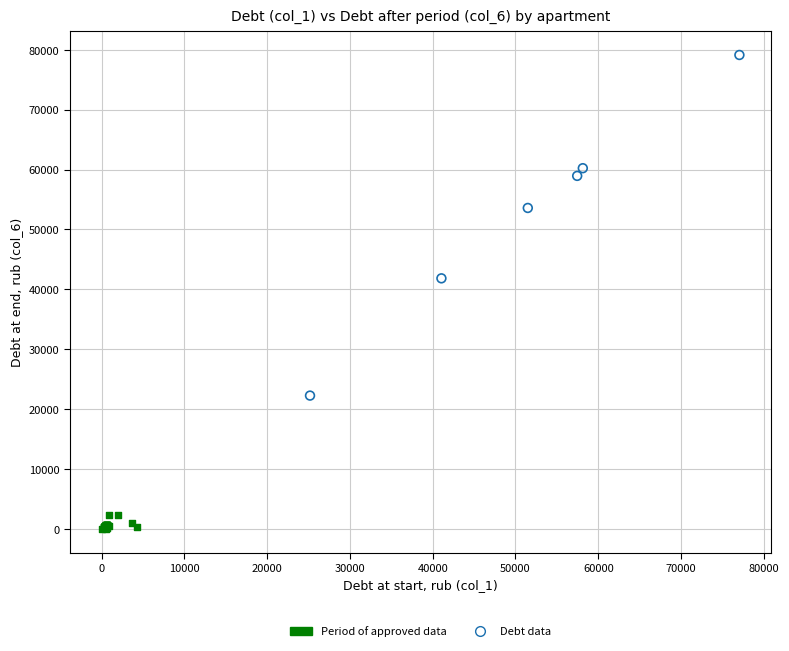

Which series reaches the minimum Y coordinate?

Period of approved data